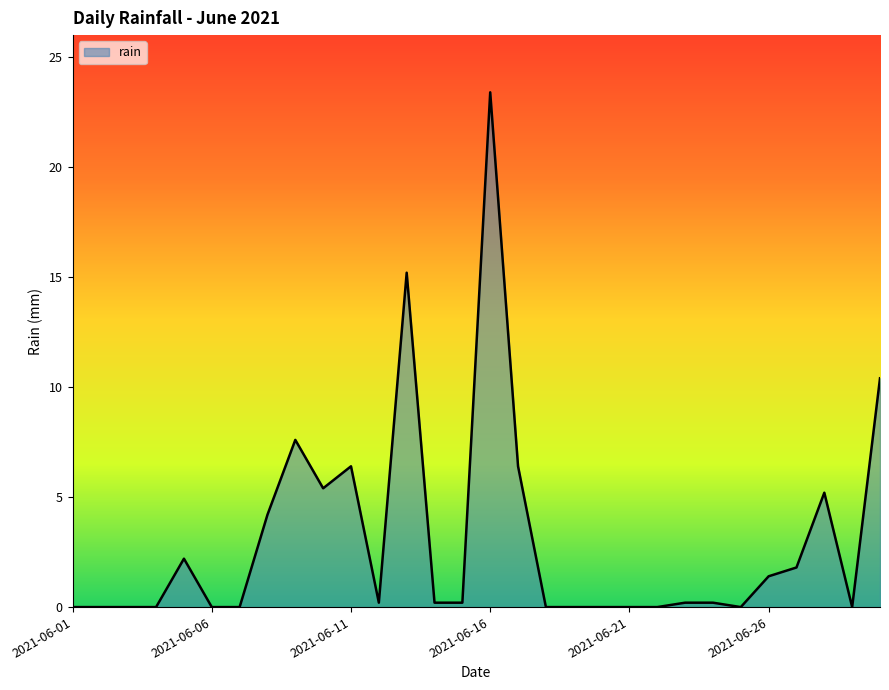

What is the difference between the maximum and minimum values?

23.4